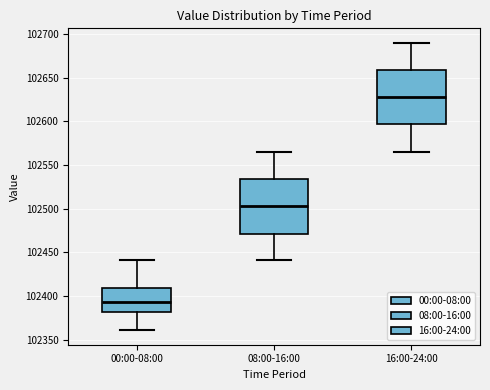

Which box has the lowest median line?

00:00-08:00